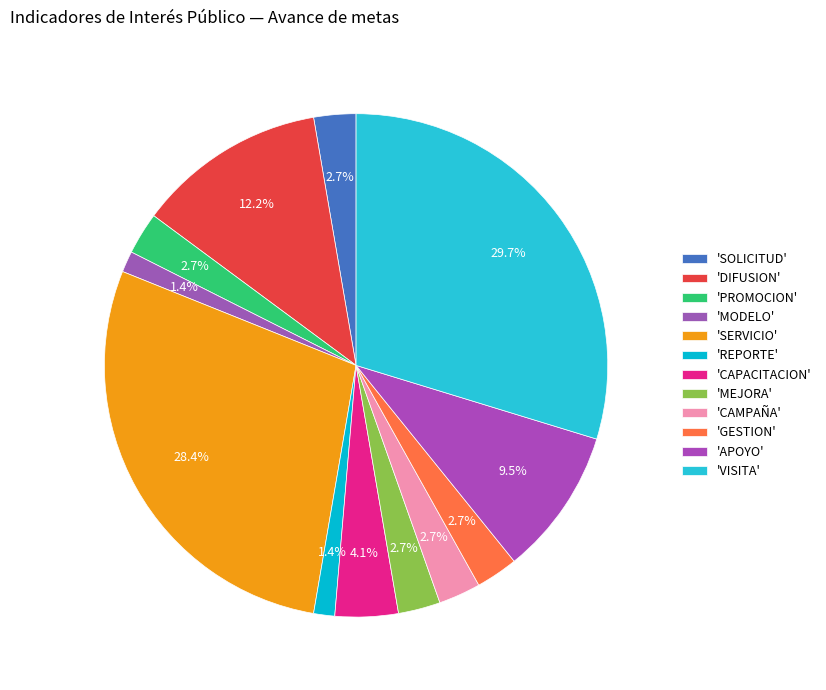

To the nearest percent, what is the difference between the largest and smallest slice percentages?

28%